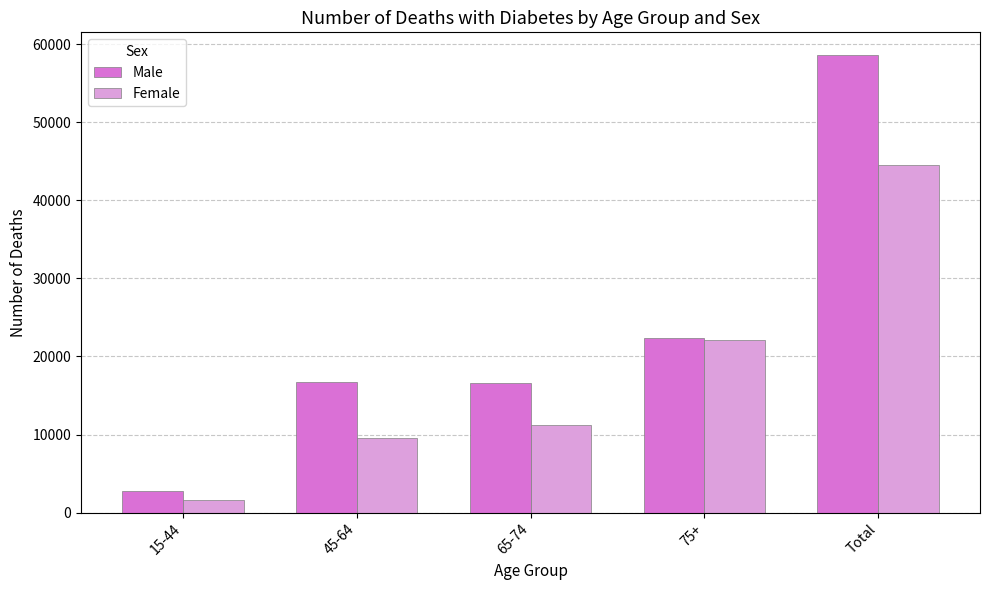

What is the minimum value shown in the chart?

1681